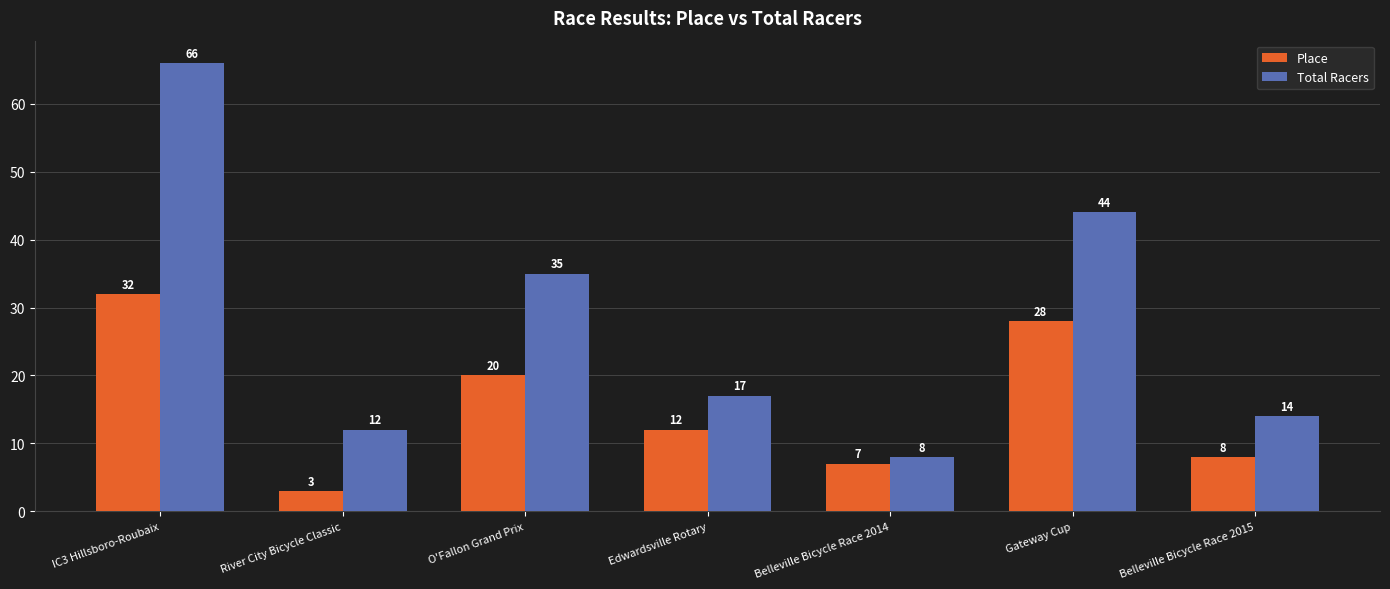

Is the value of Total Racers at Gateway Cup greater than the value of Place at Edwardsville Rotary?

Yes